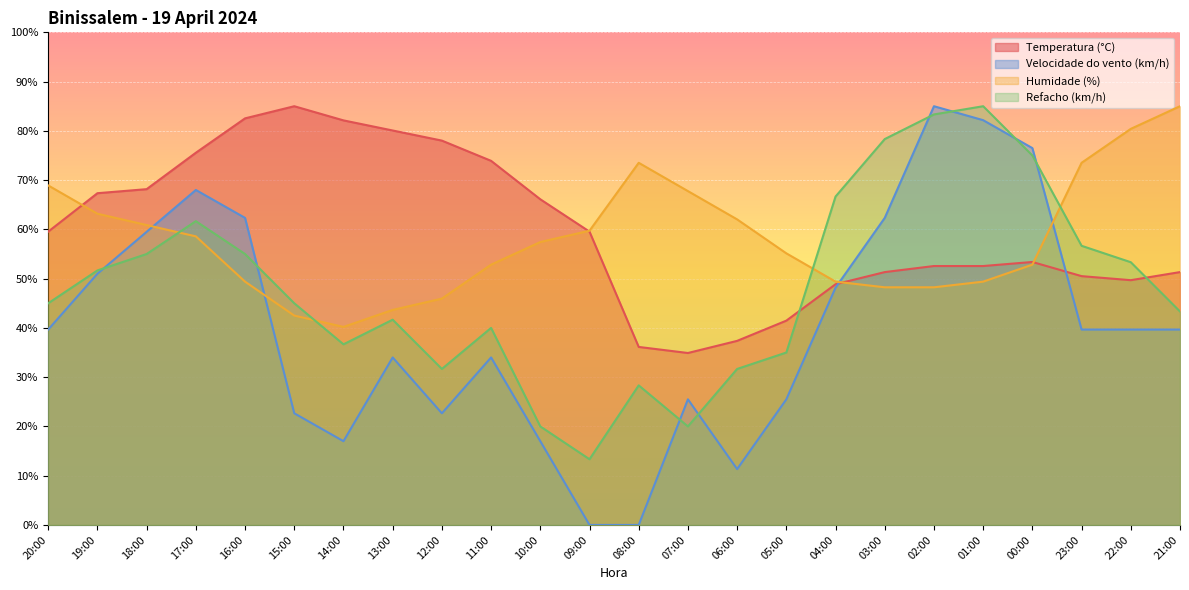

How many categories are shown in the chart?

24